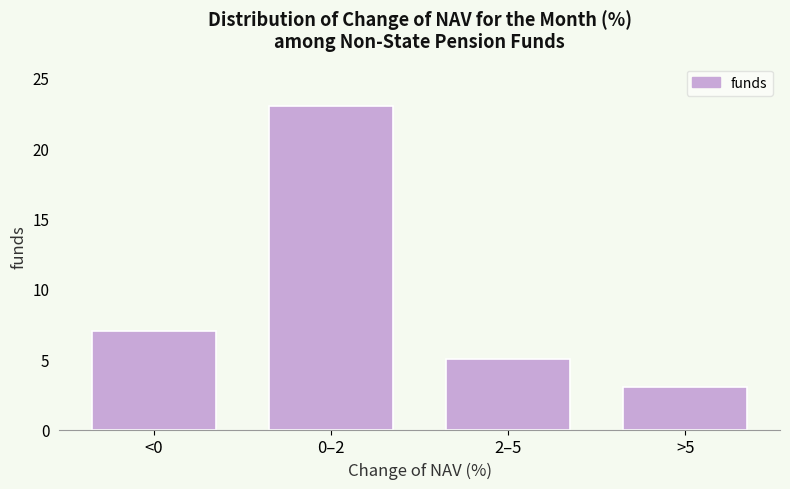

Reading left to right, list all the values displayed in this chart.

7	23	5	3